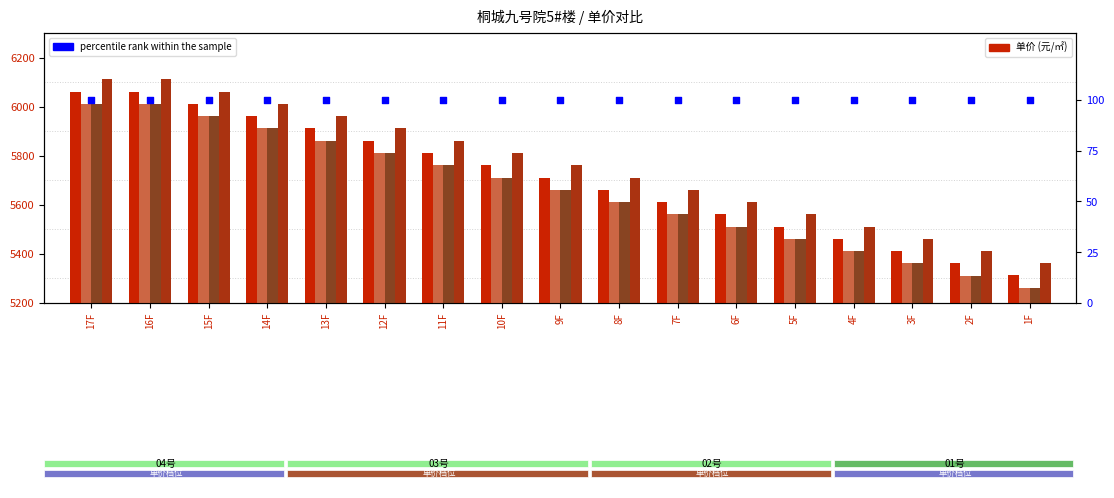

Which series has the largest total across all categories?

01_unit_price